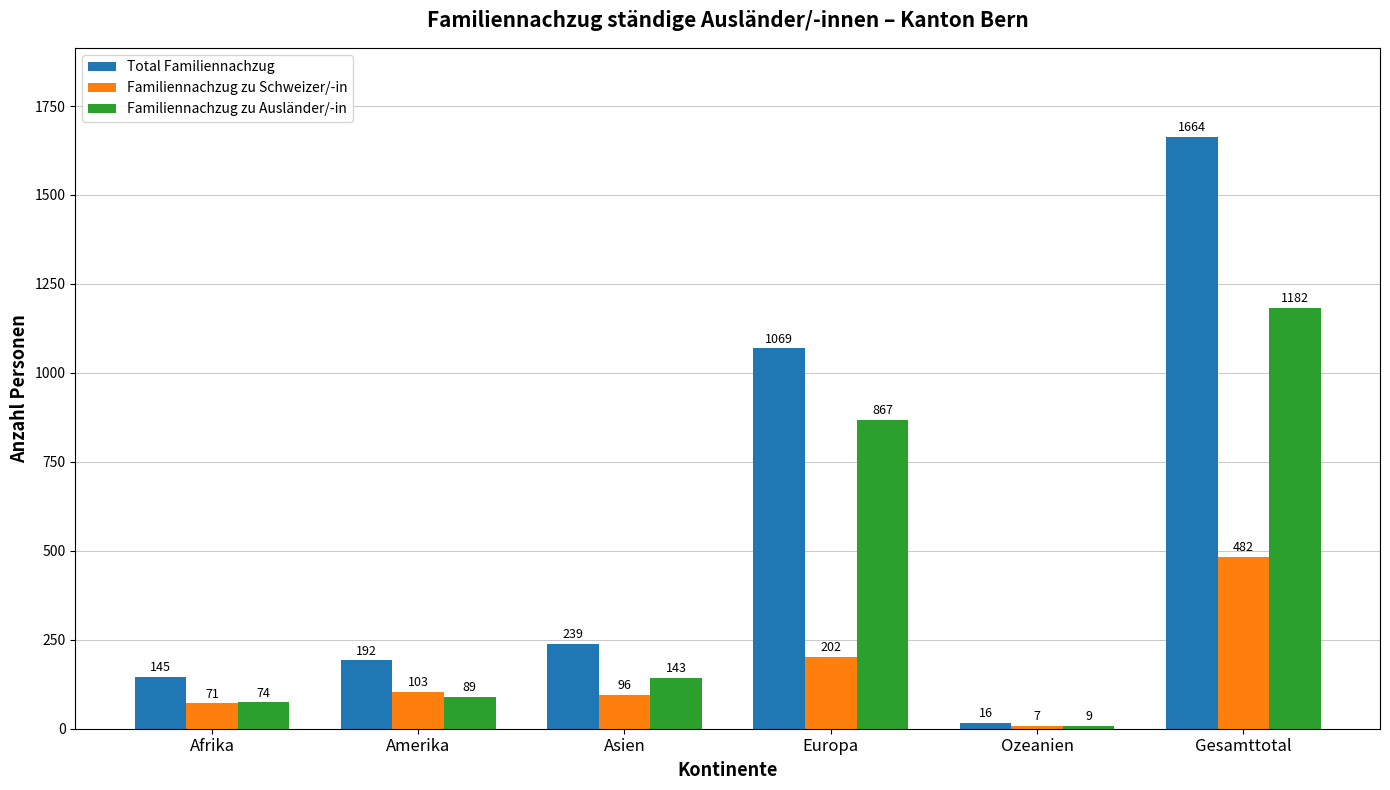

What is the total value across all series at Europa?

2138